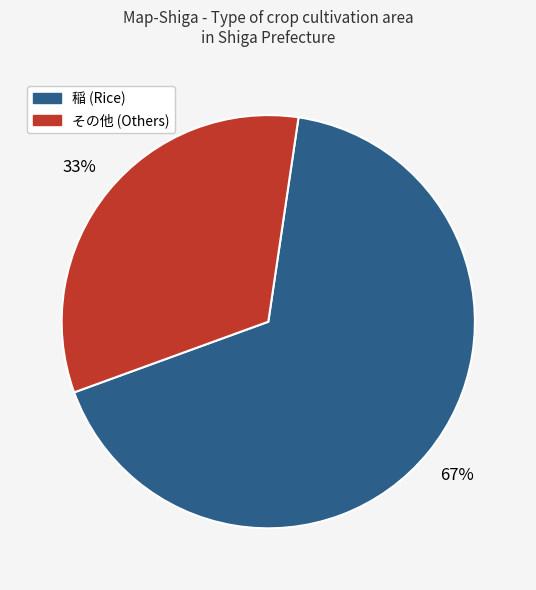

How many slices are in this pie chart?

2